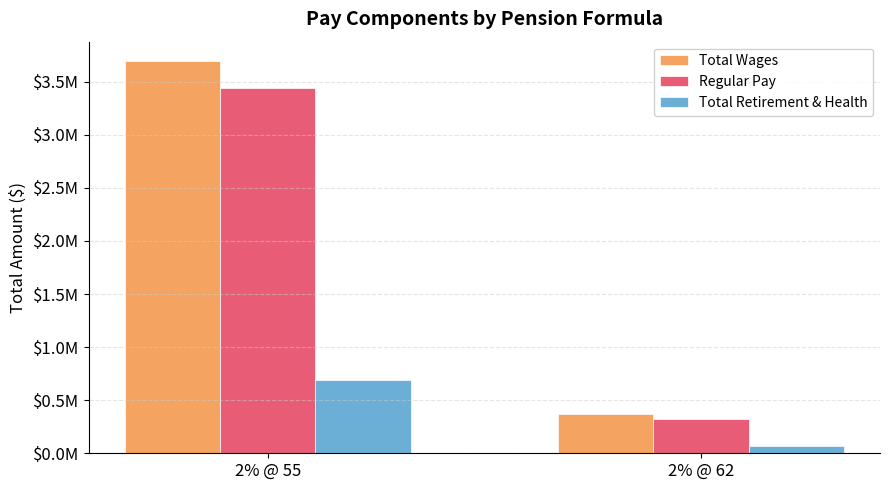

Which series has the largest total across all categories?

Total Wages